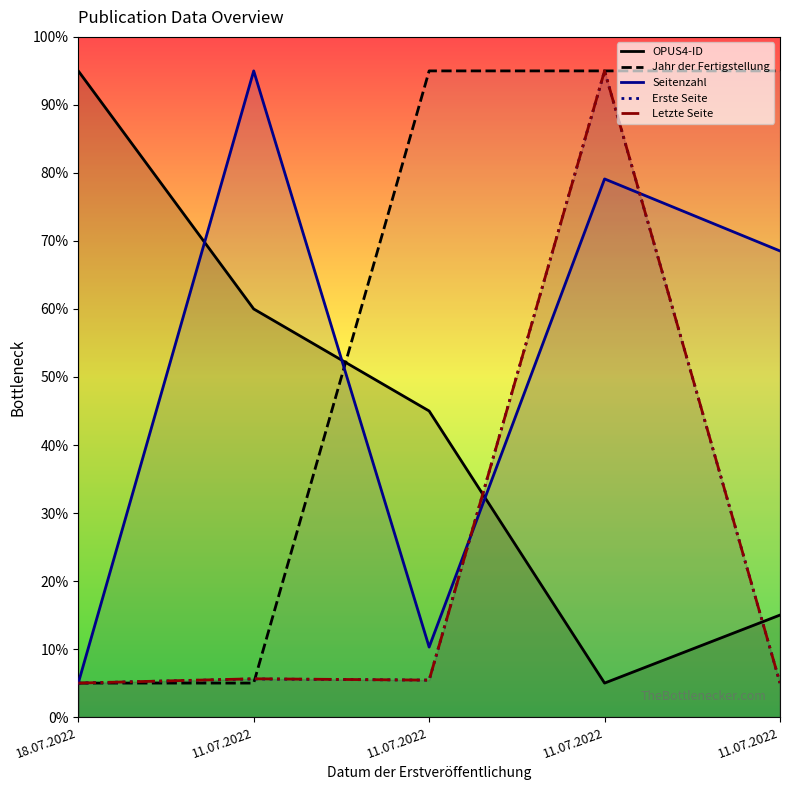

How many data points in Erste Seite are above 5?

4